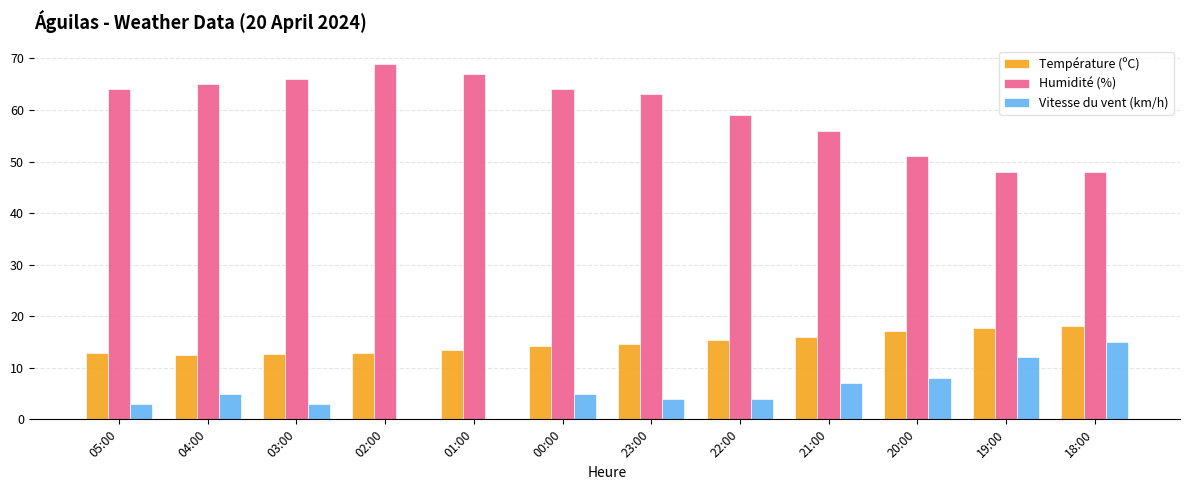

How many series are shown in this chart?

3